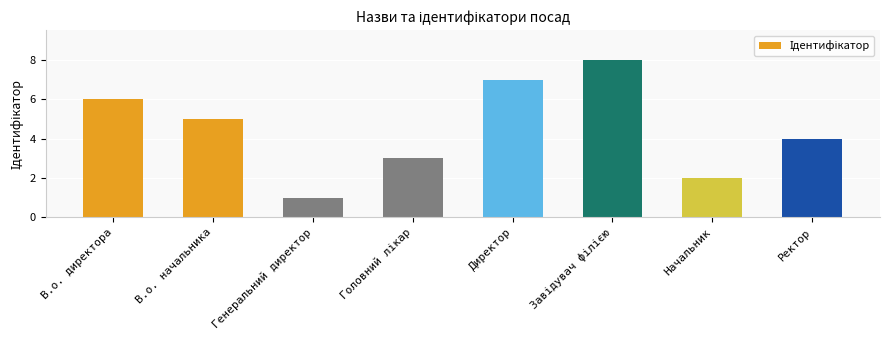

What is the sum of all values?

36